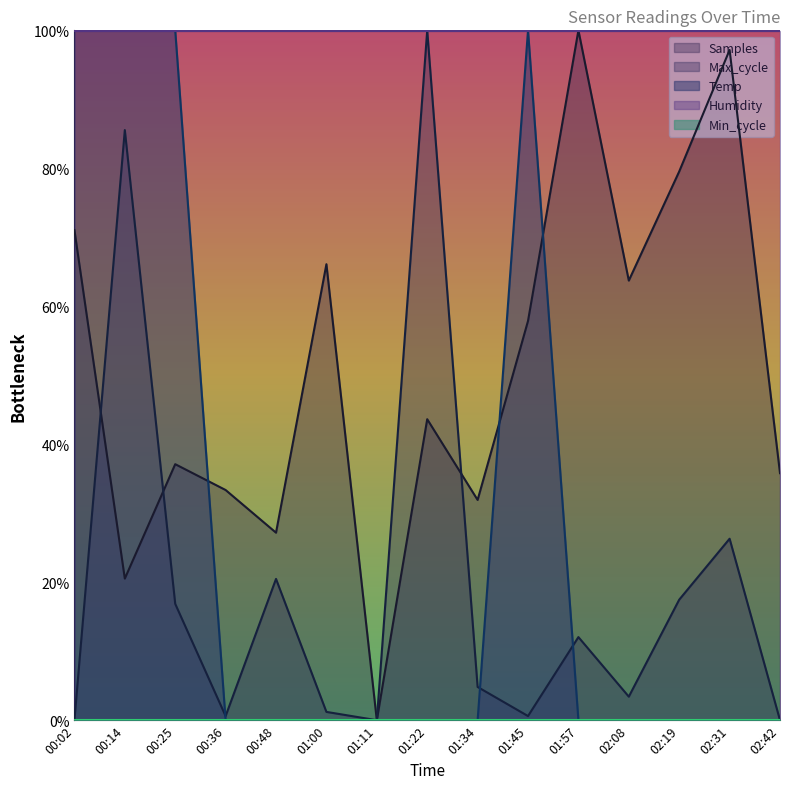

How many intersections are there between Temp and Samples?

3